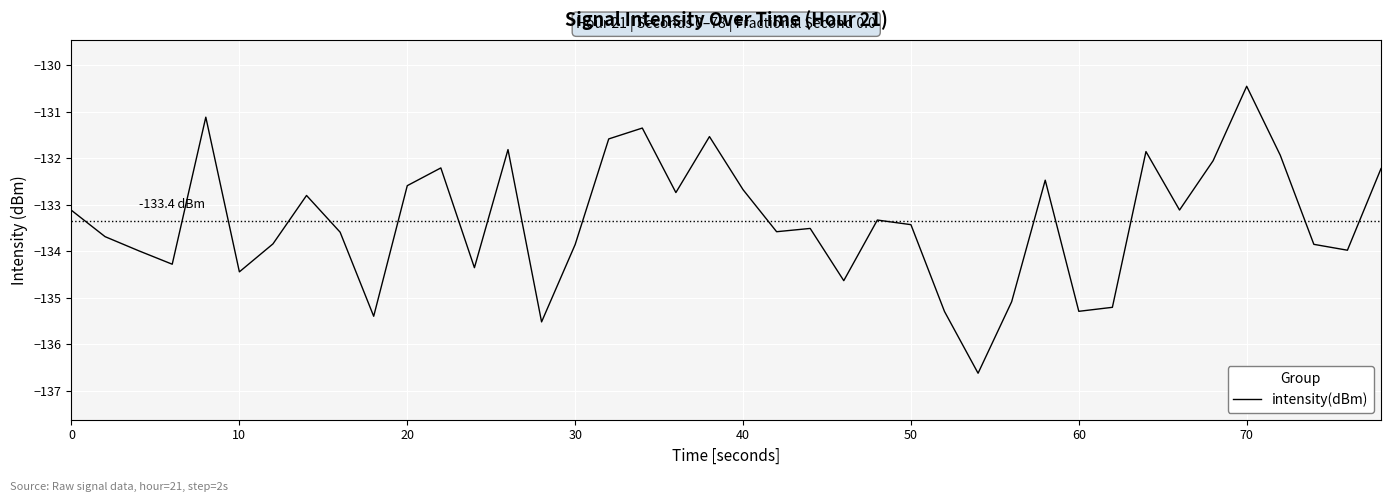

What is the difference between the maximum and minimum values?

6.2